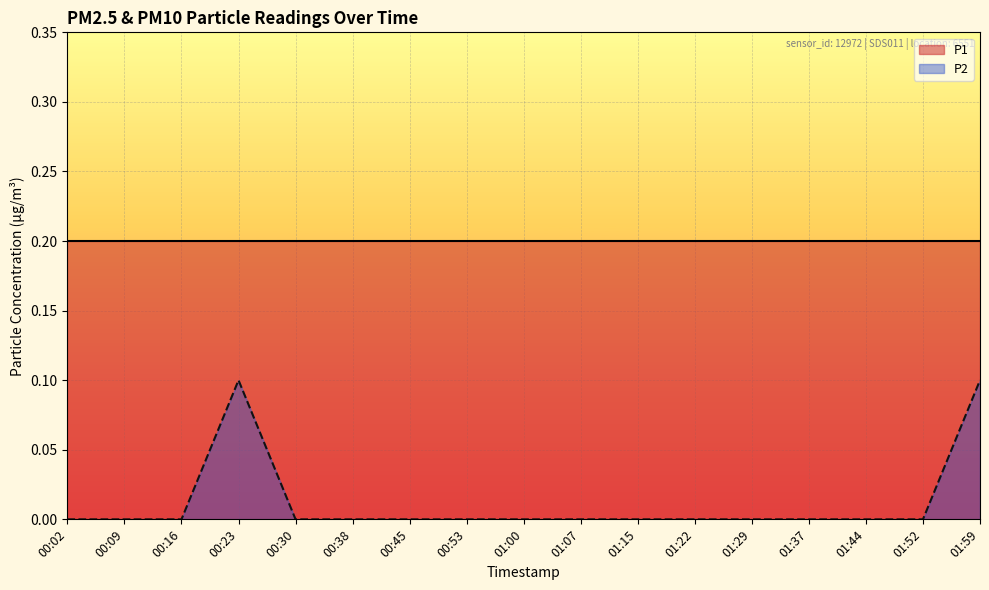

Rank the categories by value from lowest to highest.

00:02, 00:09, 00:16, 00:30, 00:38, 00:45, 00:53, 01:00, 01:07, 01:15, 01:22, 01:29, 01:37, 01:44, 01:52, 00:23, 01:59